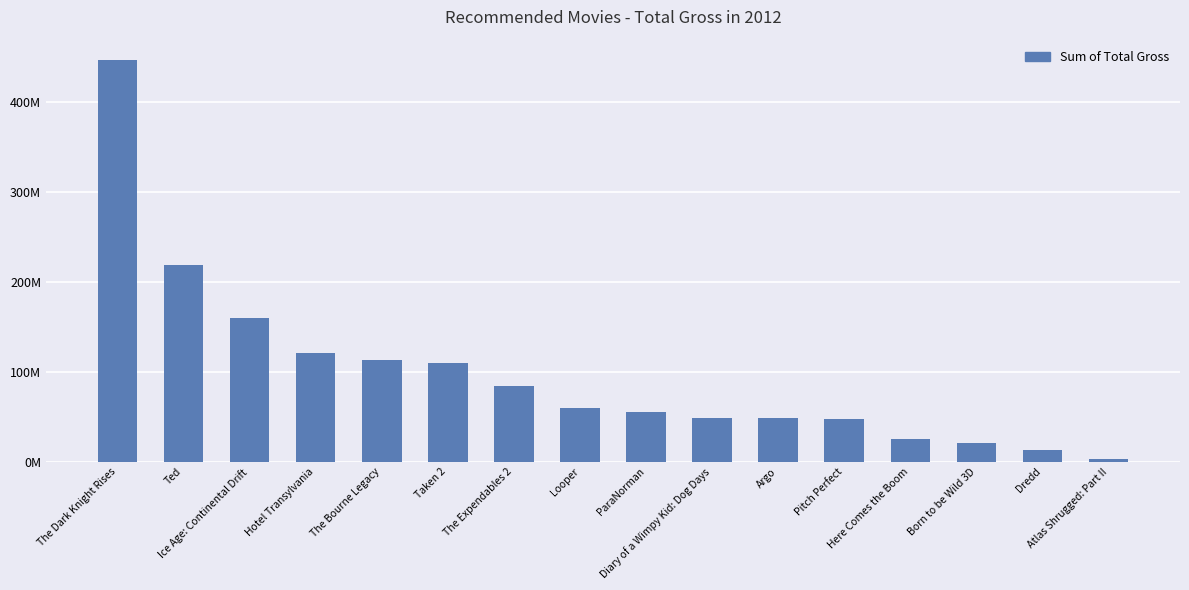

What is the maximum value shown in the chart?

446894498